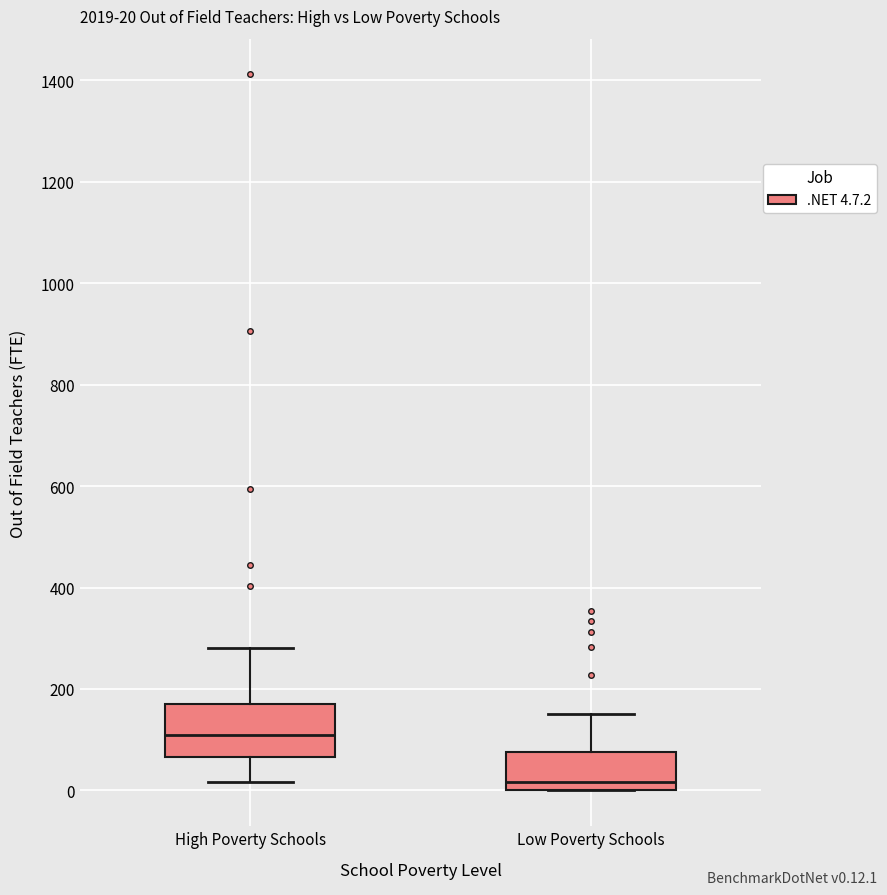

Comparing the boxes themselves (not the whiskers), which one is the tallest?

High Poverty Schools